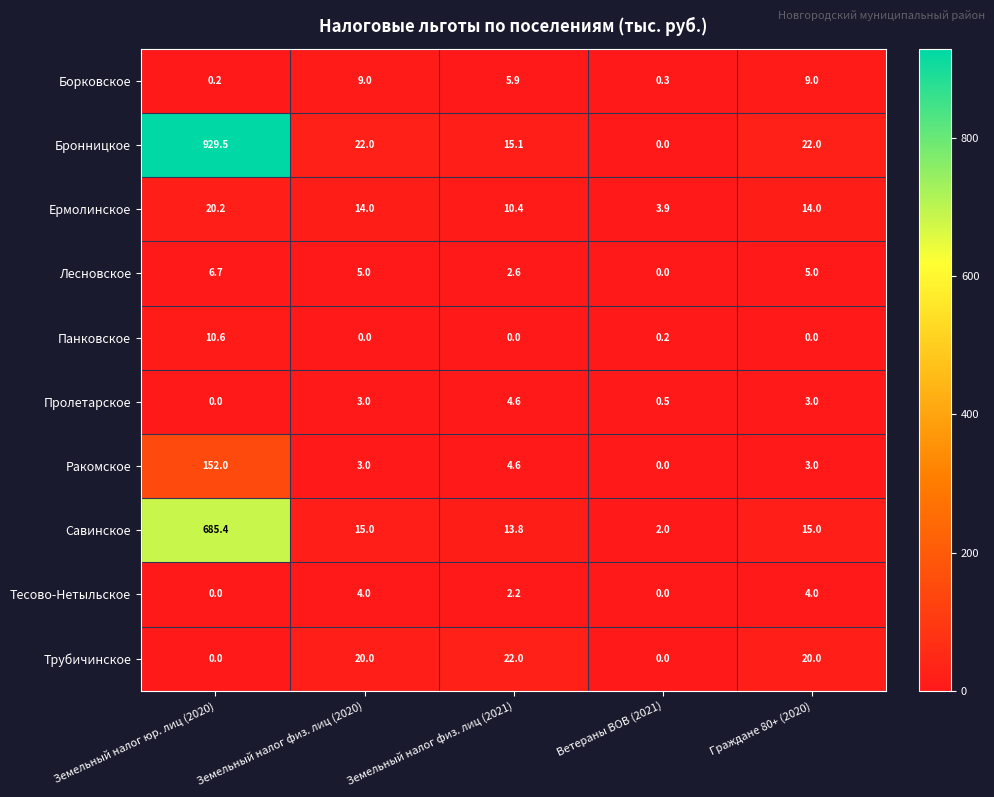

Is it true that Лесновское equals -3.9 at Ветераны ВОВ (2021)?

False